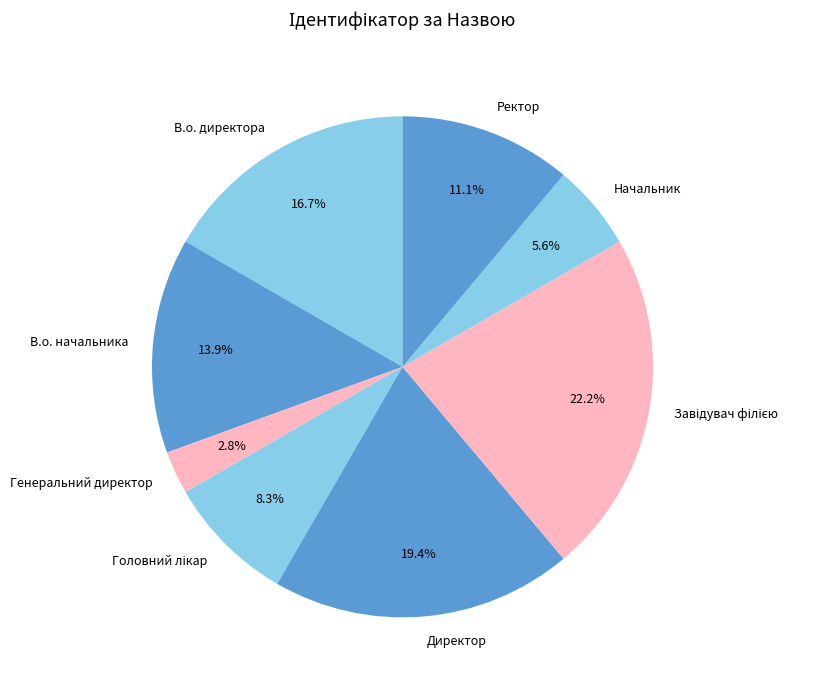

Does Начальник represent more than half of the total?

No